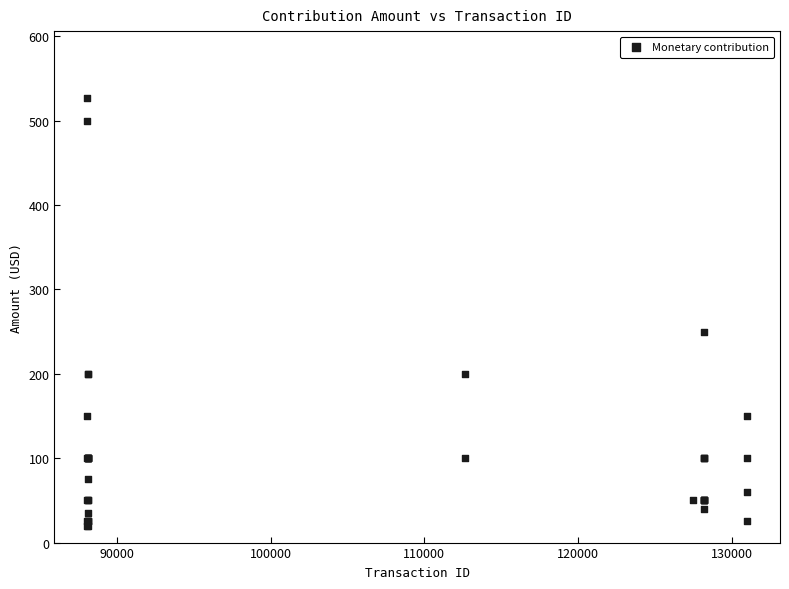

What Y value in the scatter plot is closest to 273?

250.0